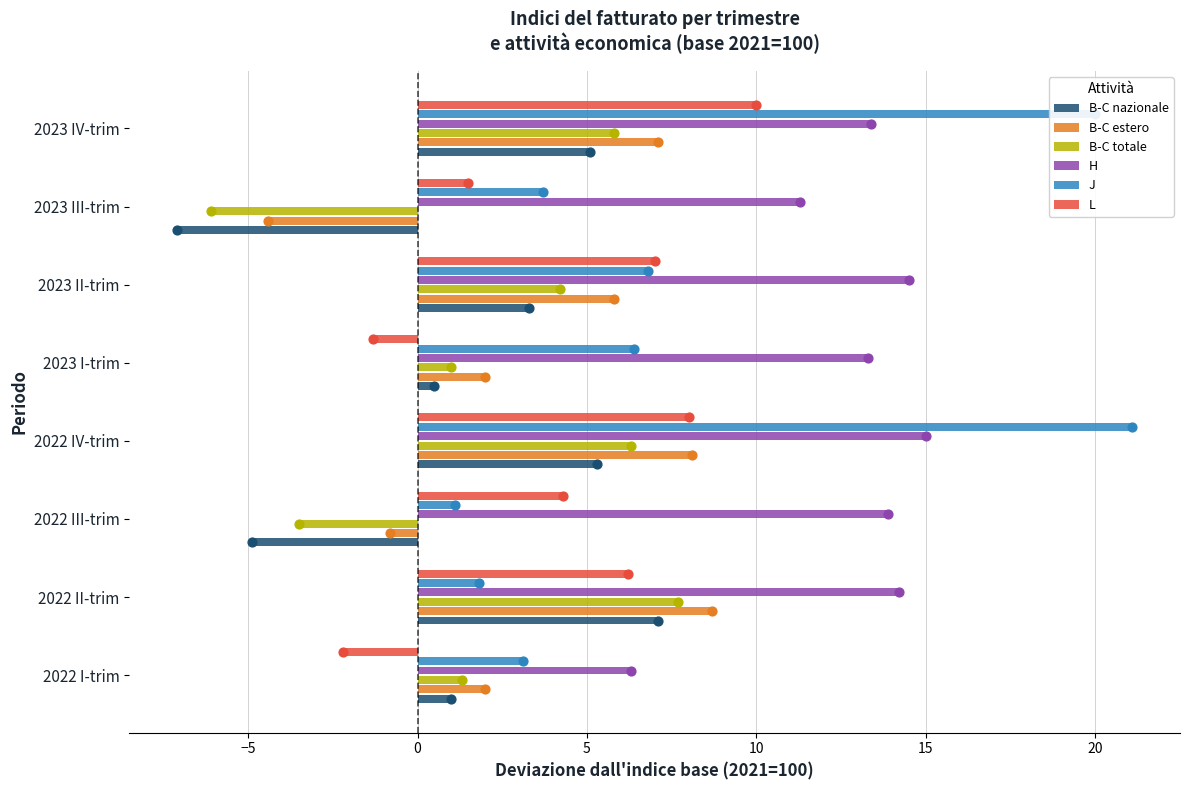

At how many categories does at least one series exceed 10?

7